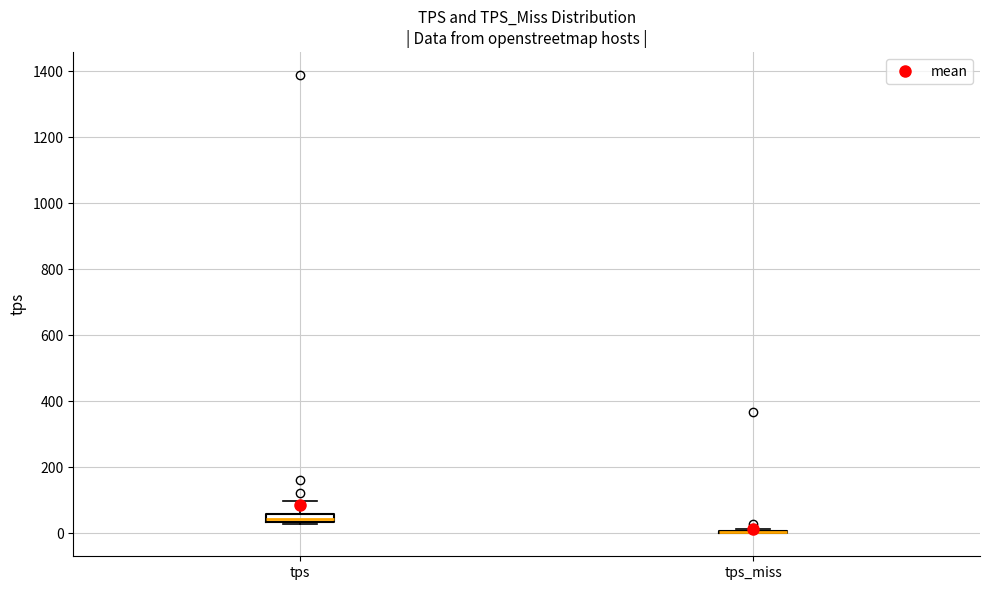

Which box is the tallest, from its lower edge to its upper edge?

tps